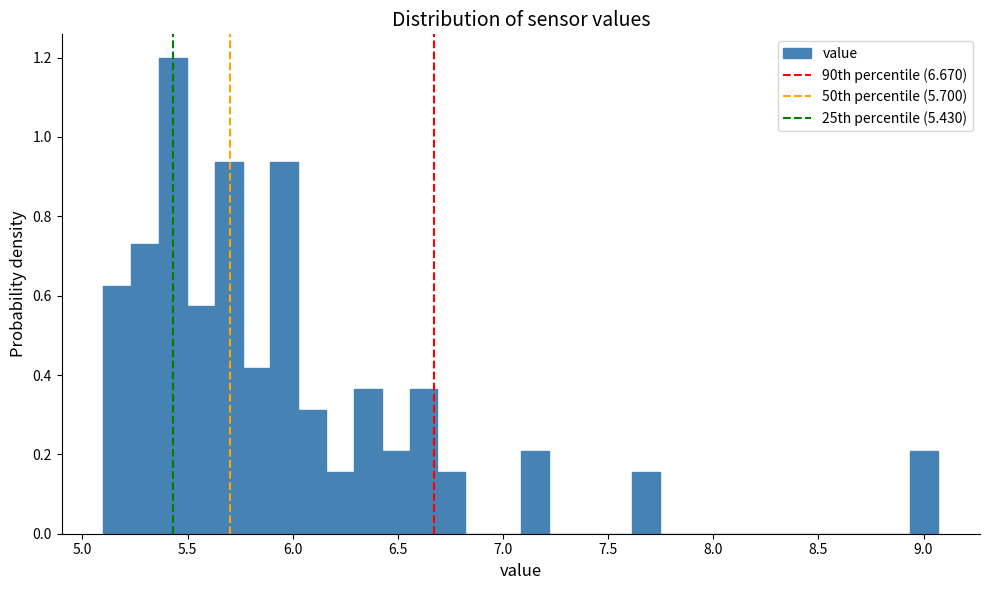

Read against the x-axis, roughly where is the centre of the tallest bar?

5.45